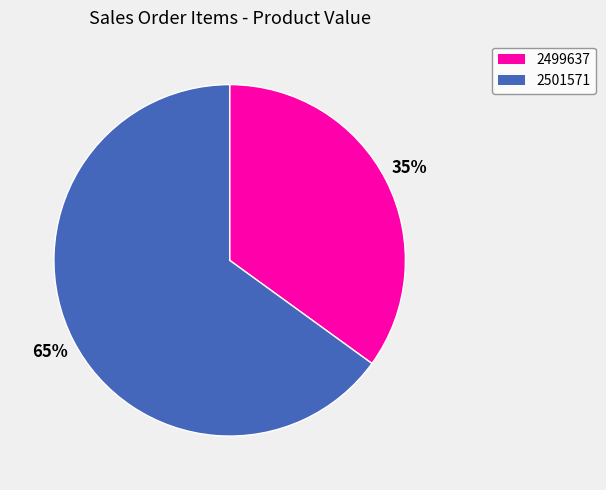

The 2501571 slice represents 57% of the pie. True or false?

False